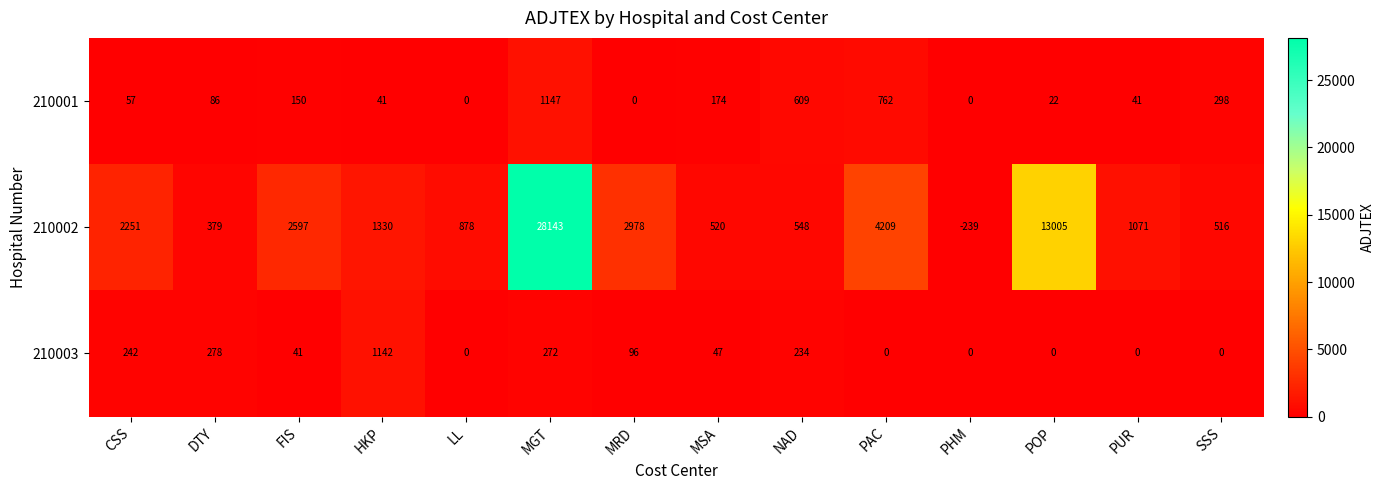

True or false: 210003 has a value of 0 at POP.

True